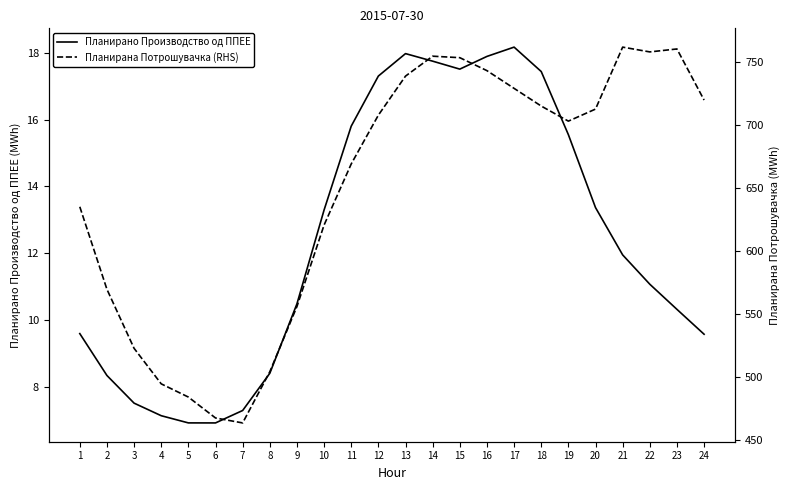

At which label is Планирано Производство од ППЕЕ closest to 12?

21